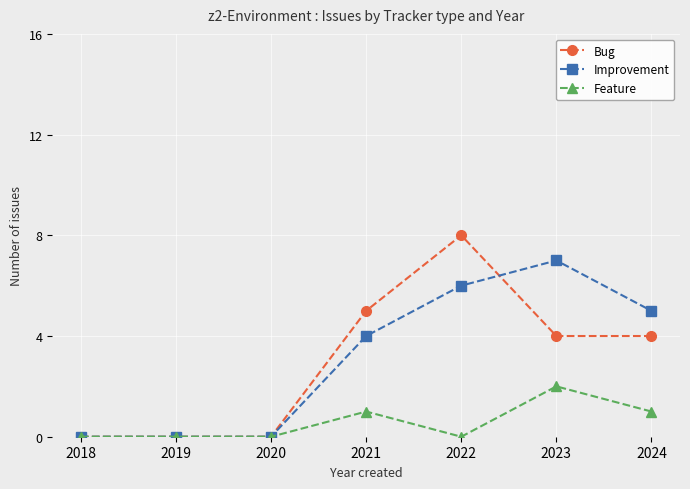

List the series in order of their peak value, highest first.

Bug, Improvement, Feature